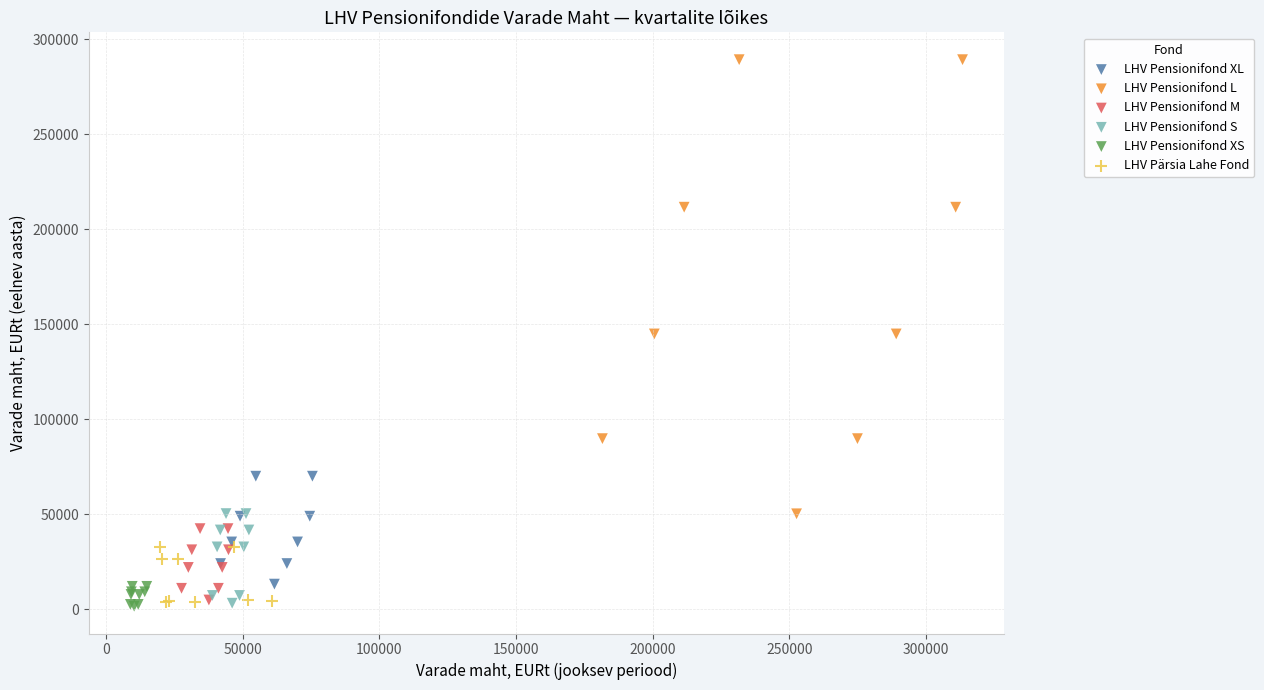

Which series has the largest Y range (max minus min)?

LHV Pensionifond L